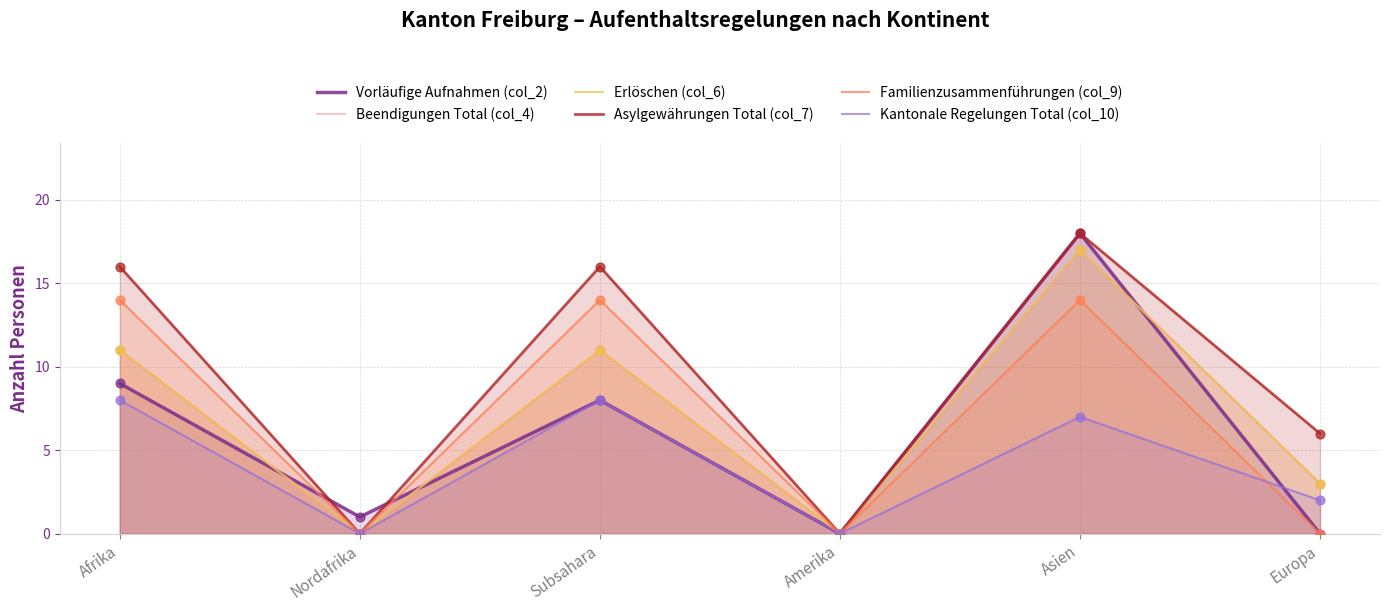

What is the total value across all series at Asien?

91